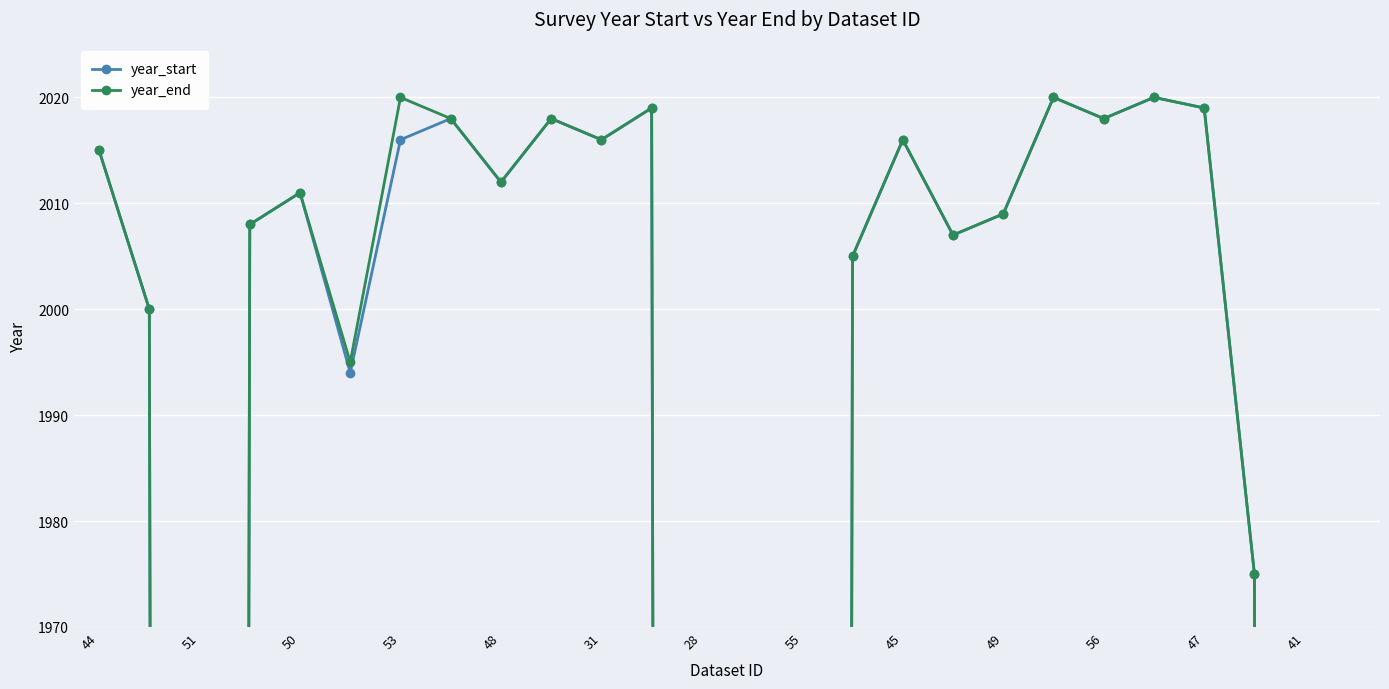

True or false: year_end has more than 0 interior local peaks.

True